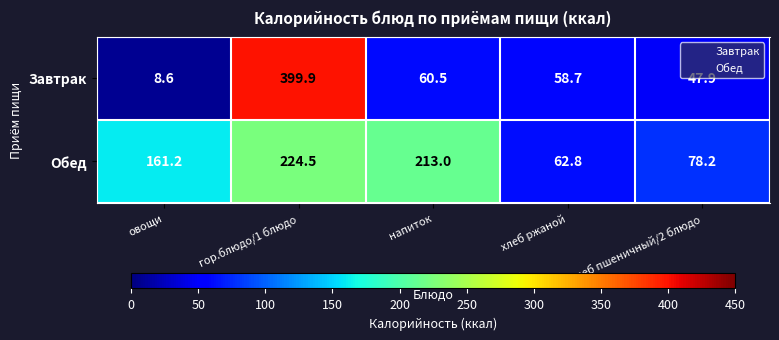

What is the average value of the Обед series?

147.9